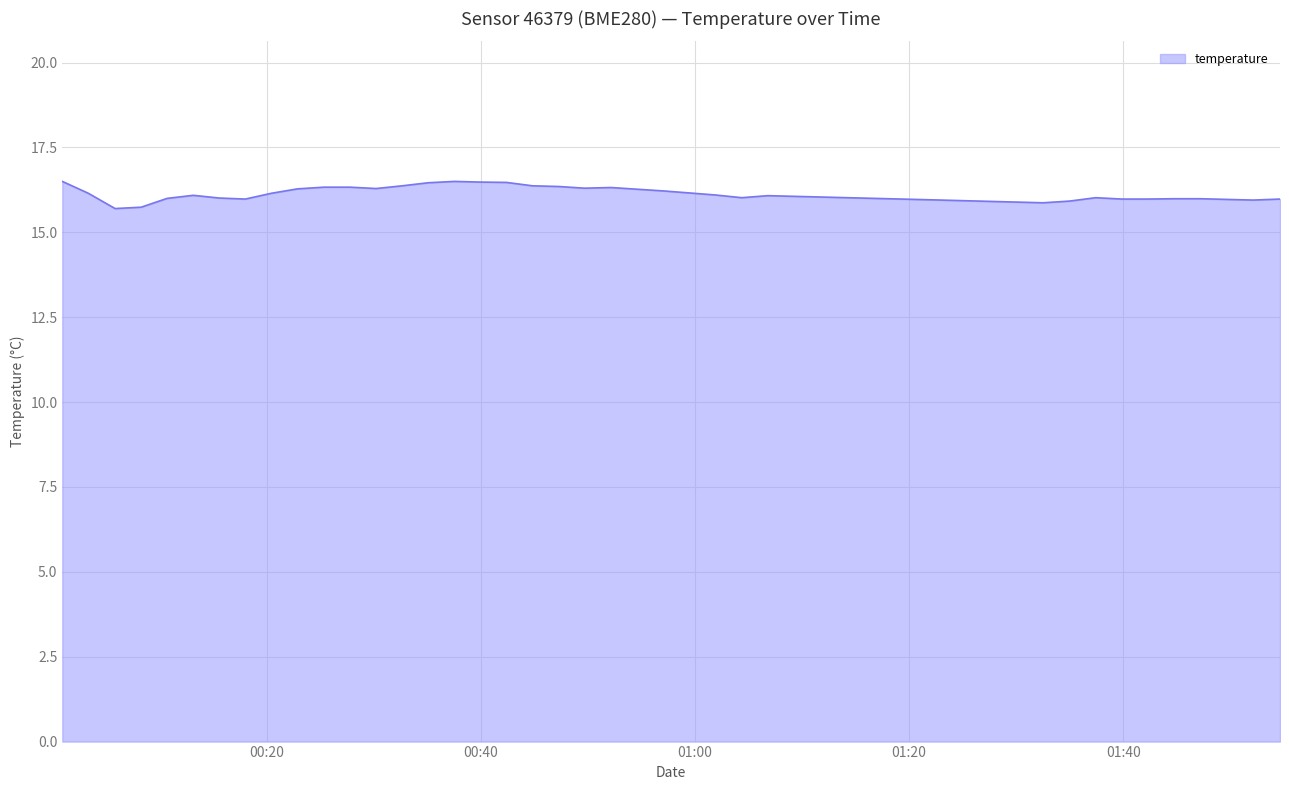

Does the chart display data point markers on the line(s)?

No